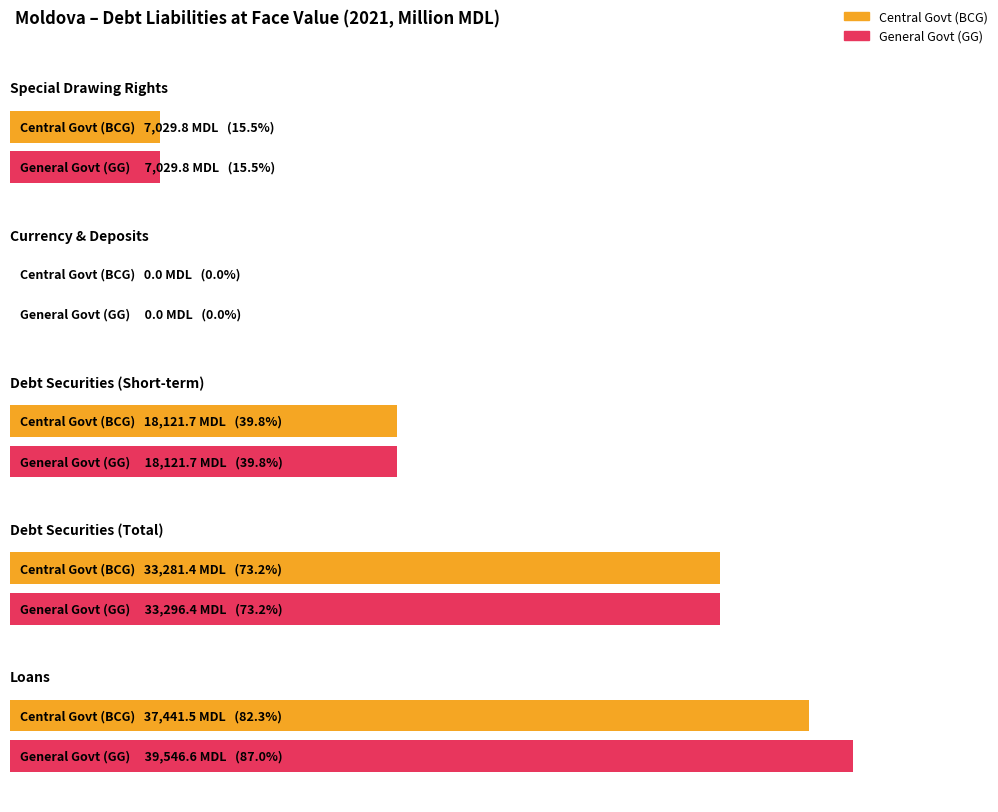

Between Special Drawing Rights and Debt securities, which series saw the biggest shift?

GG